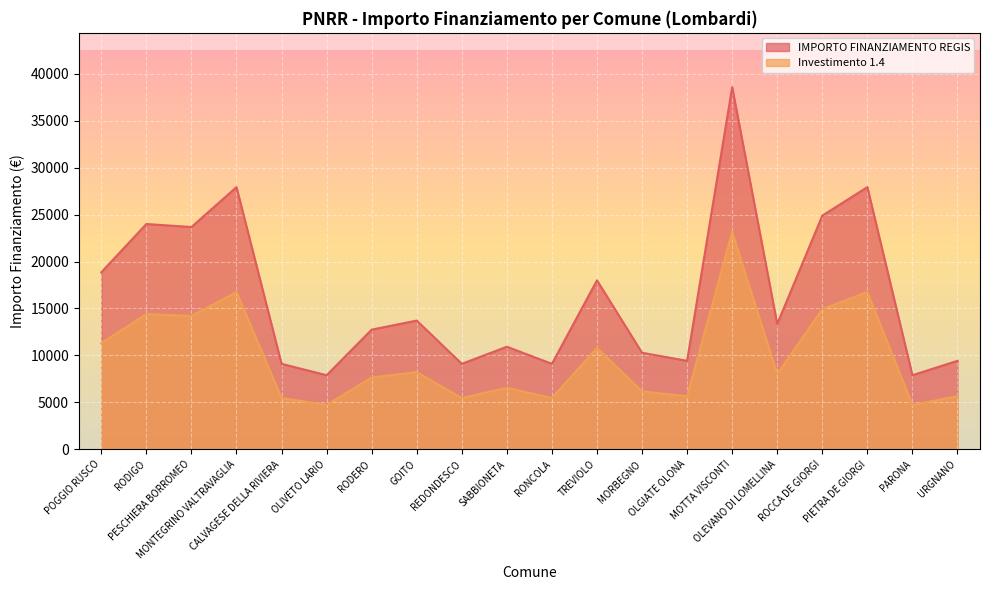

Between RODIGO and OLIVETO LARIO, which series saw the biggest shift?

IMPORTO FINANZIAMENTO REGIS